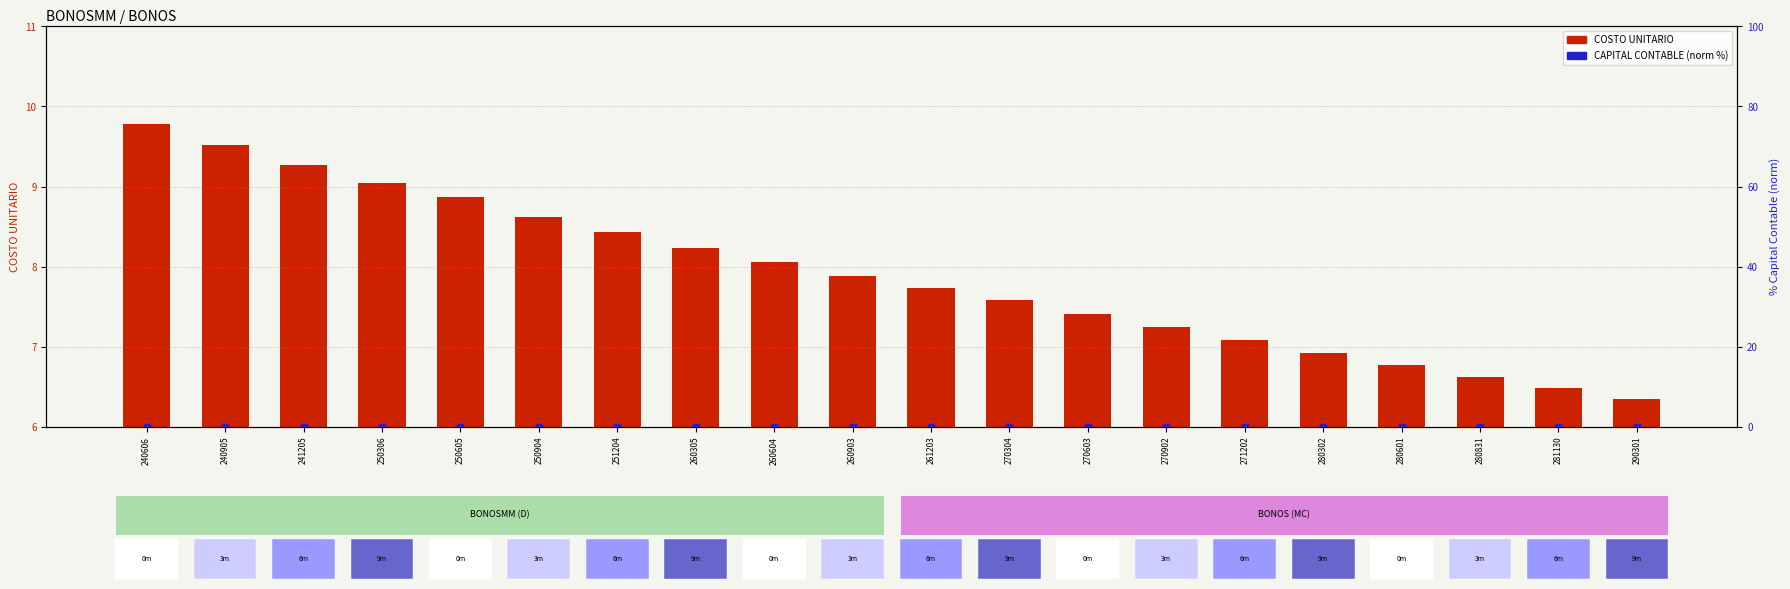

Which series reaches the minimum Y coordinate?

CAPITAL CONTABLE (norm %)